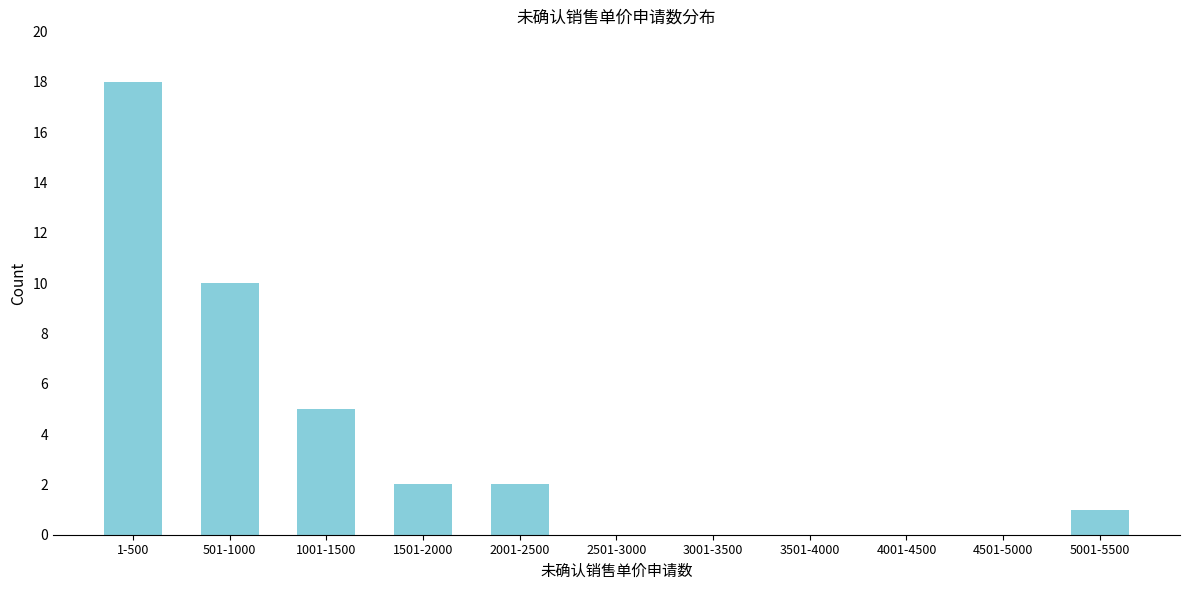

Reading right to left, what are all the values shown in this chart?

5001-5500=1	4501-5000=0	4001-4500=0	3501-4000=0	3001-3500=0	2501-3000=0	2001-2500=2	1501-2000=2	1001-1500=5	501-1000=10	1-500=18